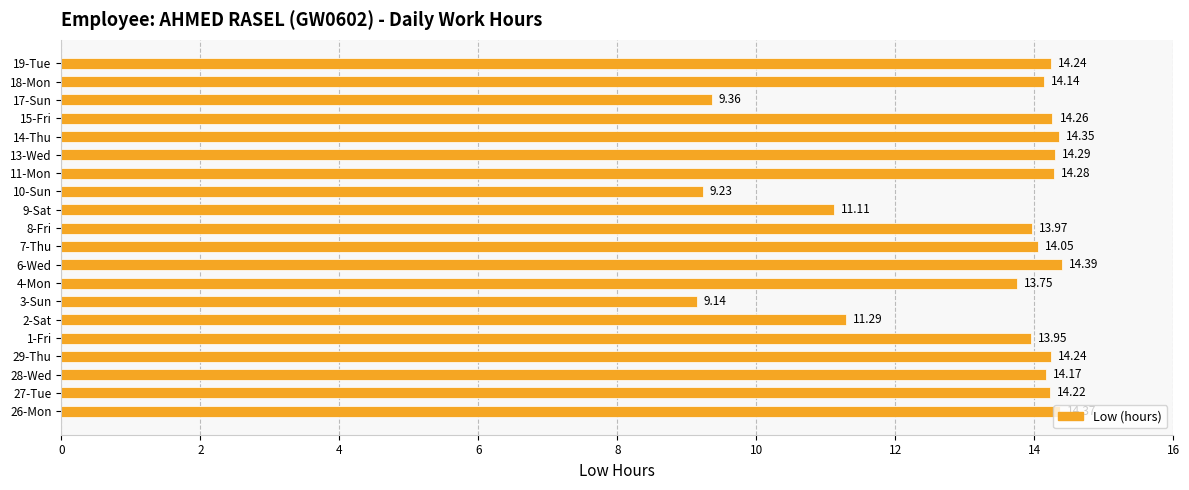

What is the sum of the values at 4-Mon and 1-Fri?

27.7